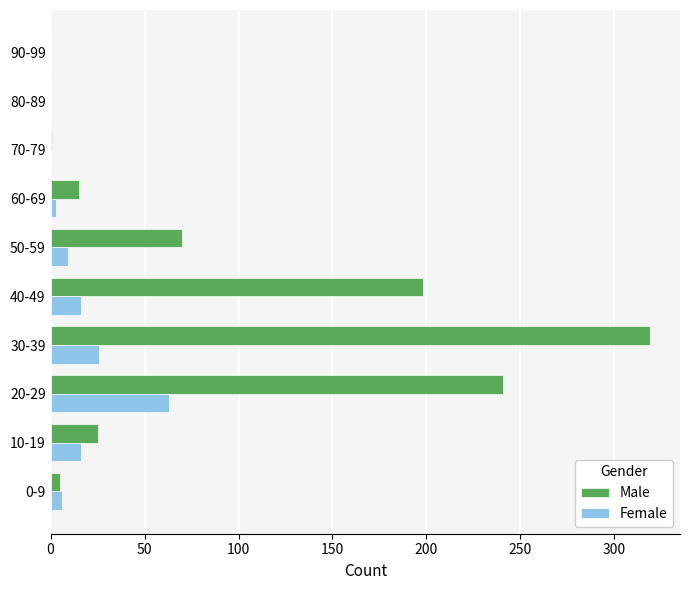

What is the sum of all Female values?

139